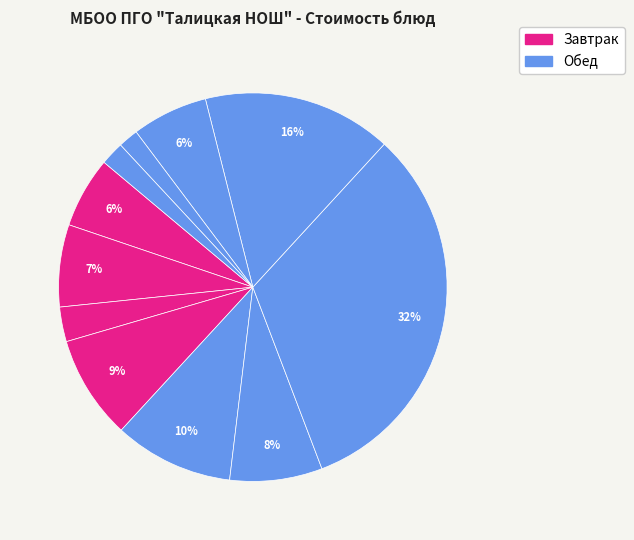

How many segments does this pie chart have?

11